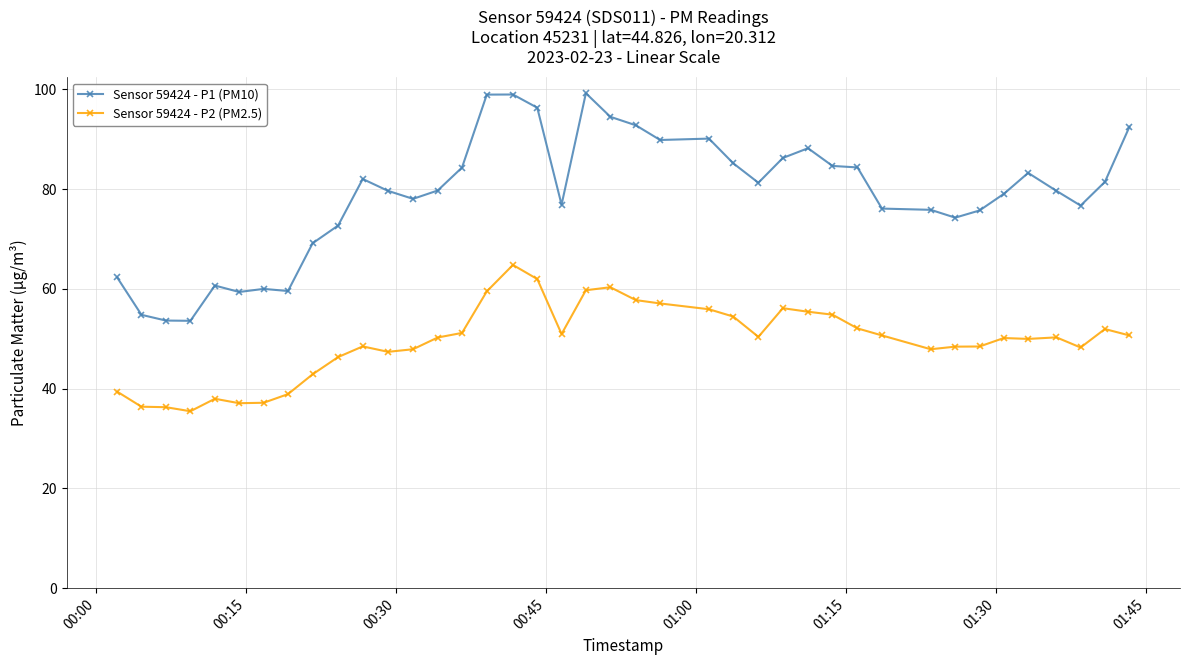

How many distinct data groups are displayed?

2